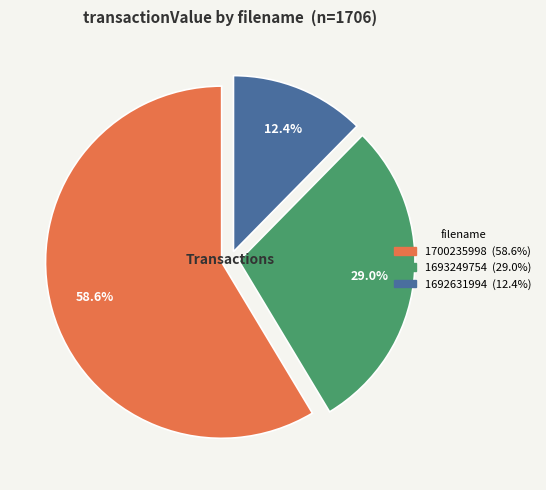

To the nearest percent, what is the average slice percentage?

33%